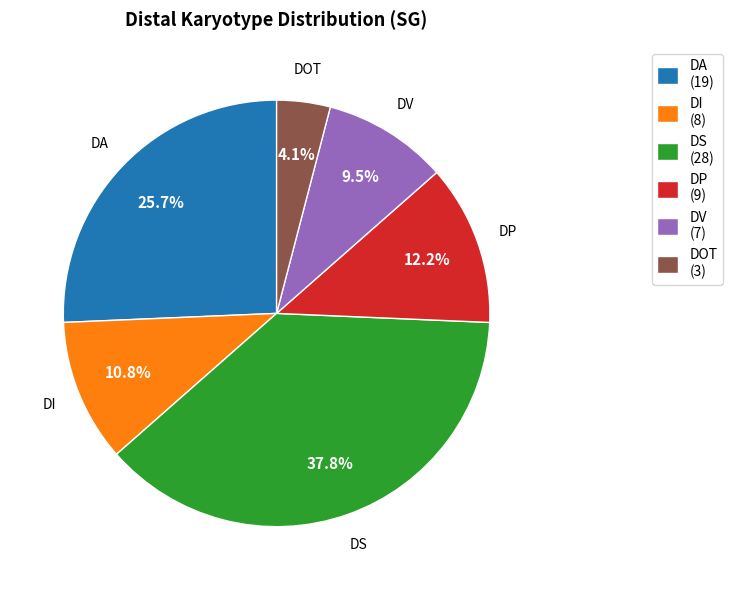

Is DP (9) the majority of the pie?

No